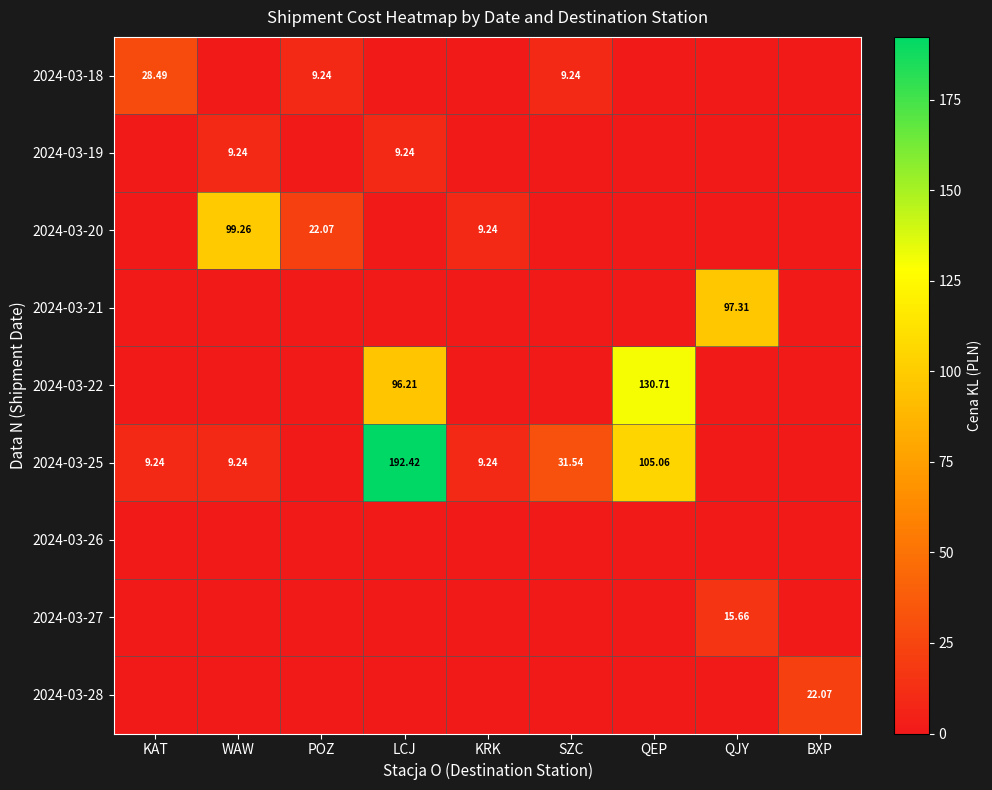

Which category has the highest value in the 2024-03-25 series?

LCJ